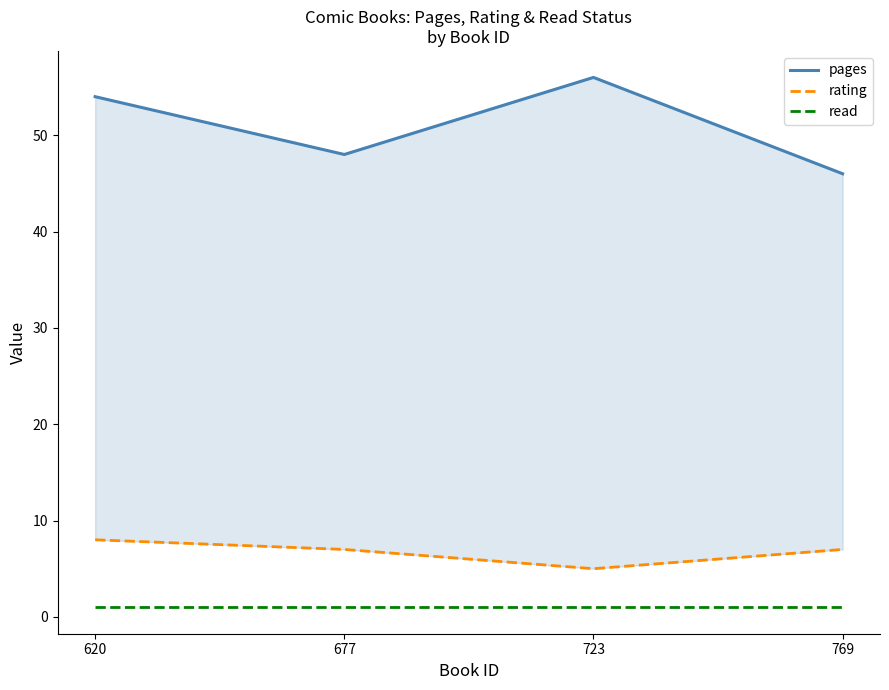

What is the difference between the highest and lowest values at 769?

45